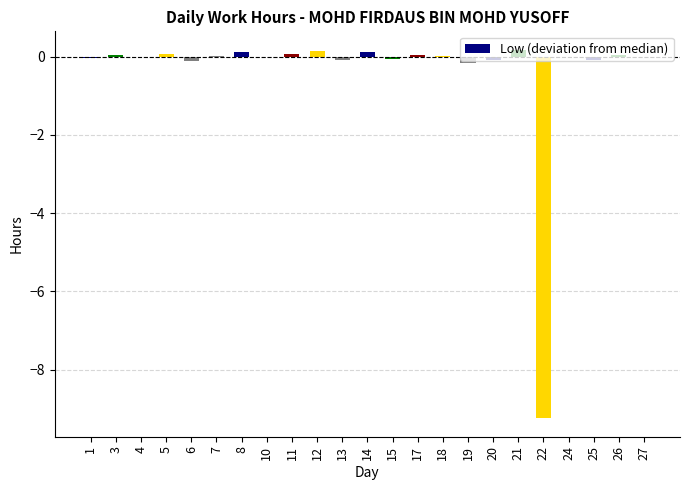

Which has a higher value, 26 or 21?

21